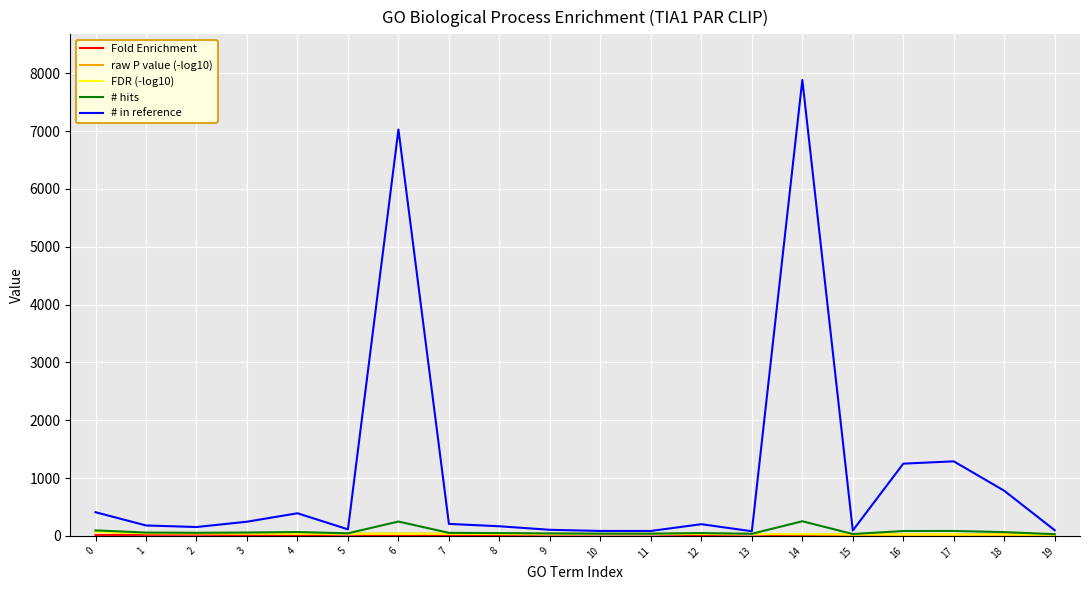

Which series has the largest range (max minus min)?

# in reference